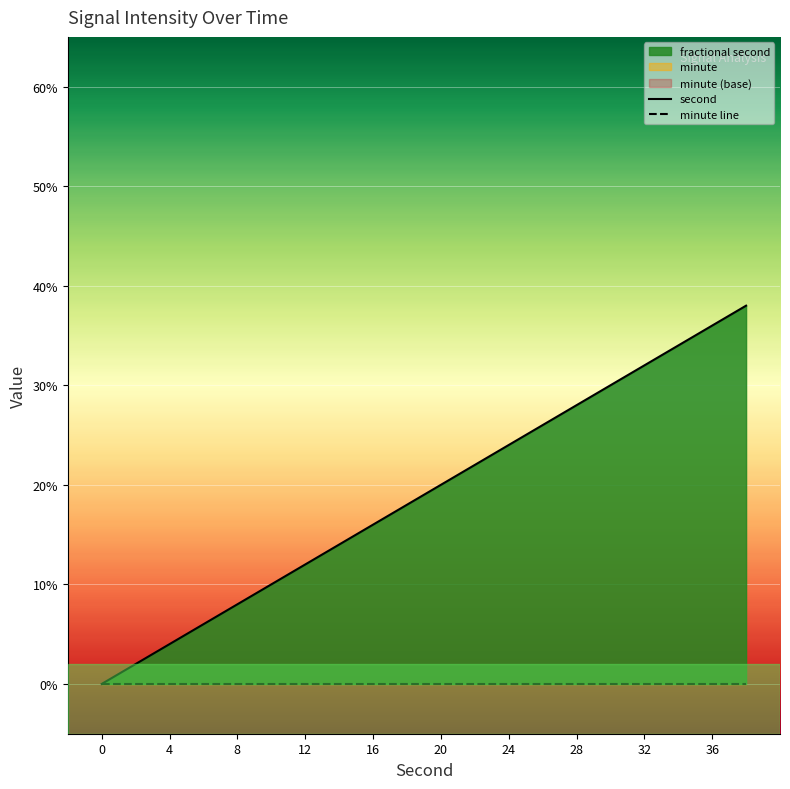

What is the sum of all second values?

380